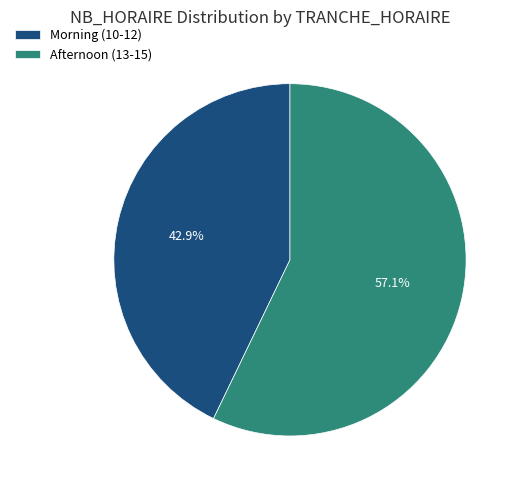

Which has a higher value, Afternoon (13-15) or Morning (10-12)?

Afternoon (13-15)